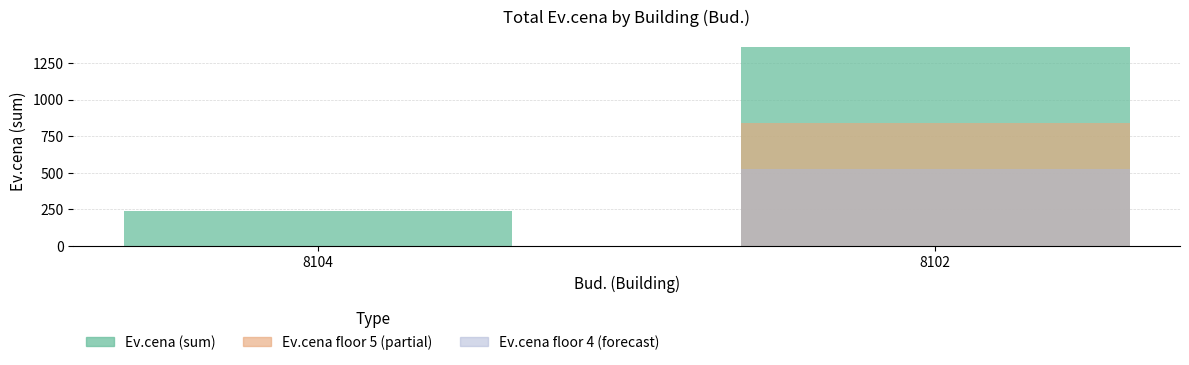

Count the number of data series in this chart.

3